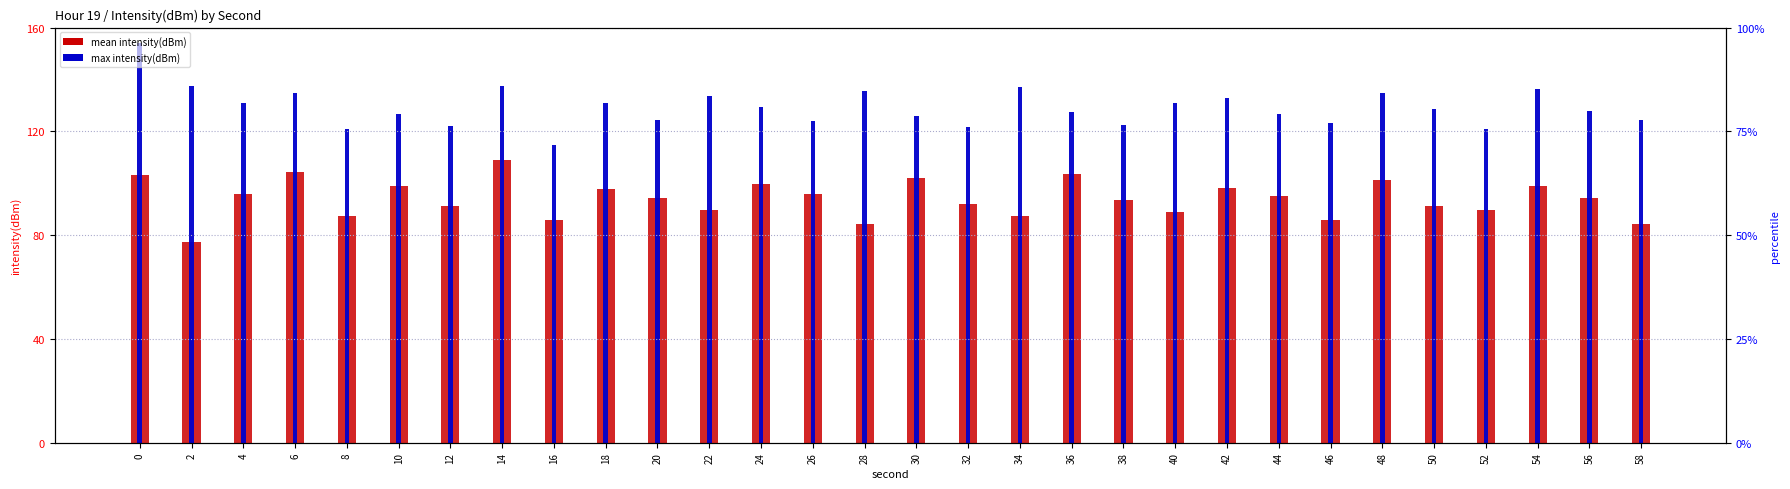

What value does the mean intensity(dBm) series have at 2?

77.4